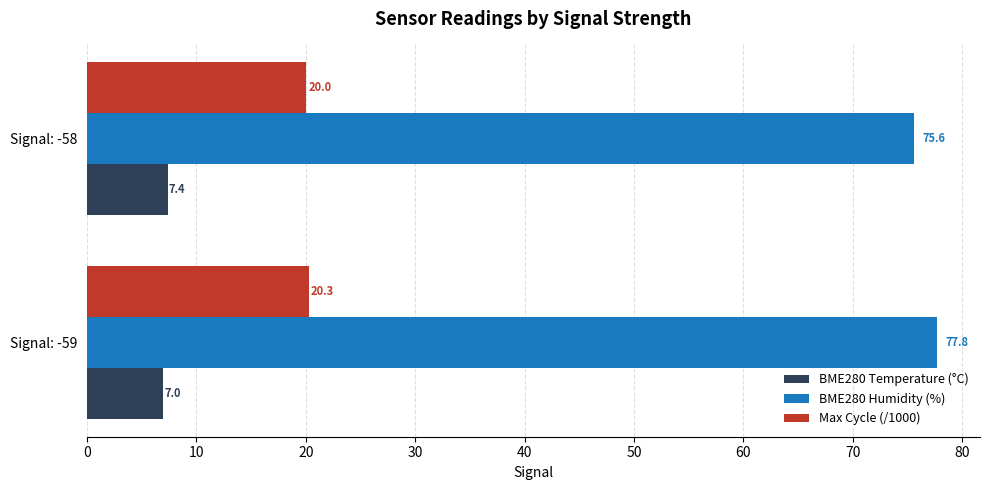

The BME280 Humidity (%) series shows 75.6 at Signal: -58. True or false?

True